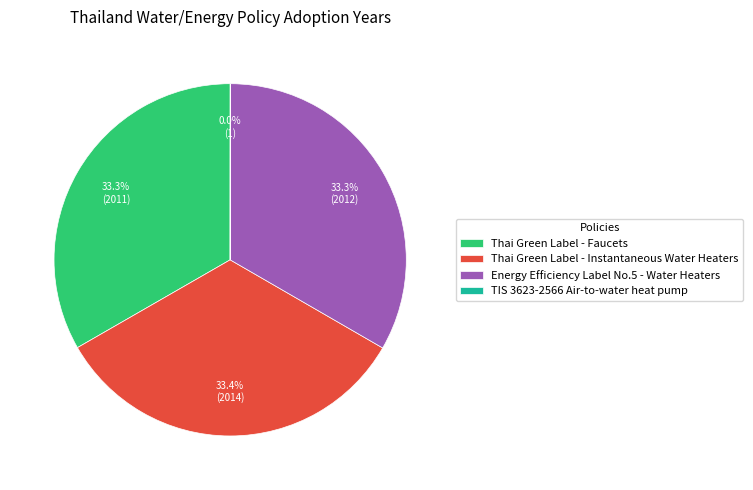

To the nearest percent, what is the average slice percentage?

25%